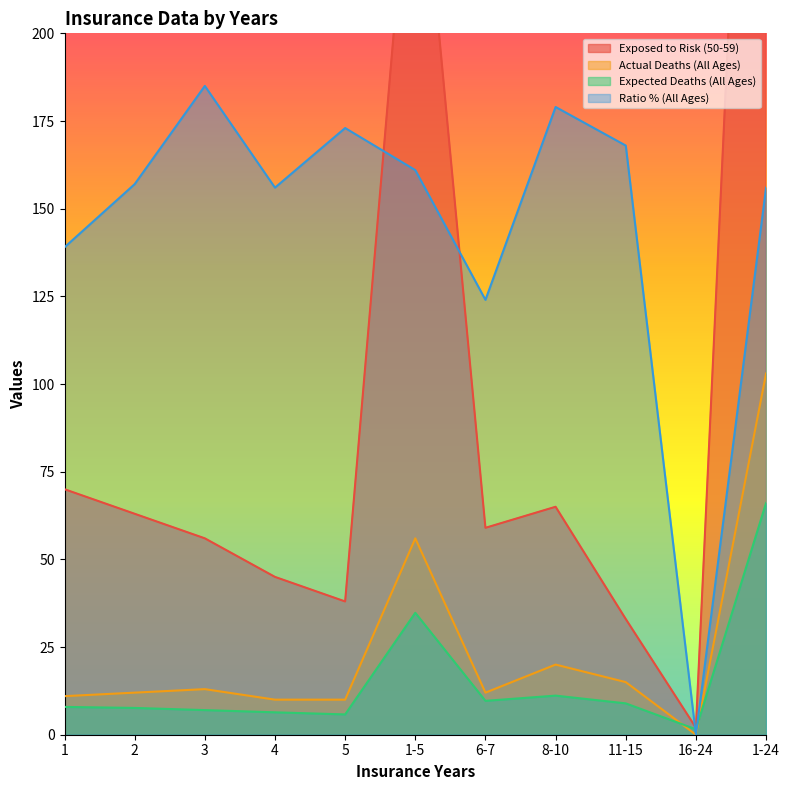

Reading left to right, list all the values displayed in this chart.

Exposed to Risk (50-59): 1=70.0	2=63.0	3=56.0	4=45.0	5=38.0	1-5=272.0	6-7=59.0	8-10=65.0	11-15=33.0	16-24=2.0	1-24=431.0
Actual Deaths (All Ages): 1=11.0	2=12.0	3=13.0	4=10.0	5=10.0	1-5=56.0	6-7=12.0	8-10=20.0	11-15=15.0	16-24=0.0	1-24=103.0
Expected Deaths (All Ages): 1=7.9	2=7.6	3=7.0	4=6.4	5=5.8	1-5=34.8	6-7=9.7	8-10=11.2	11-15=8.9	16-24=1.6	1-24=66.1
Ratio % (All Ages): 1=139.0	2=157.0	3=185.0	4=156.0	5=173.0	1-5=161.0	6-7=124.0	8-10=179.0	11-15=168.0	16-24=0.0	1-24=156.0